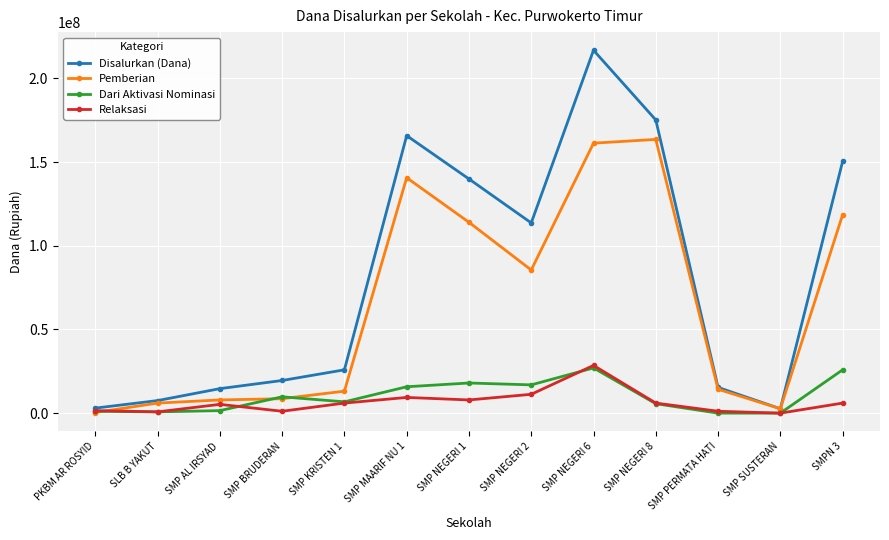

At which category does the chart reach its peak across all series?

SMP NEGERI 6